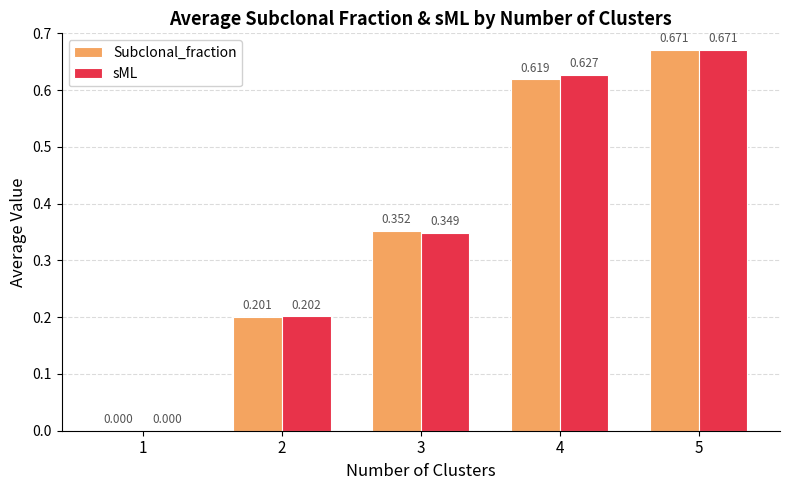

What is the sum of all Subclonal_fraction values?

1.8